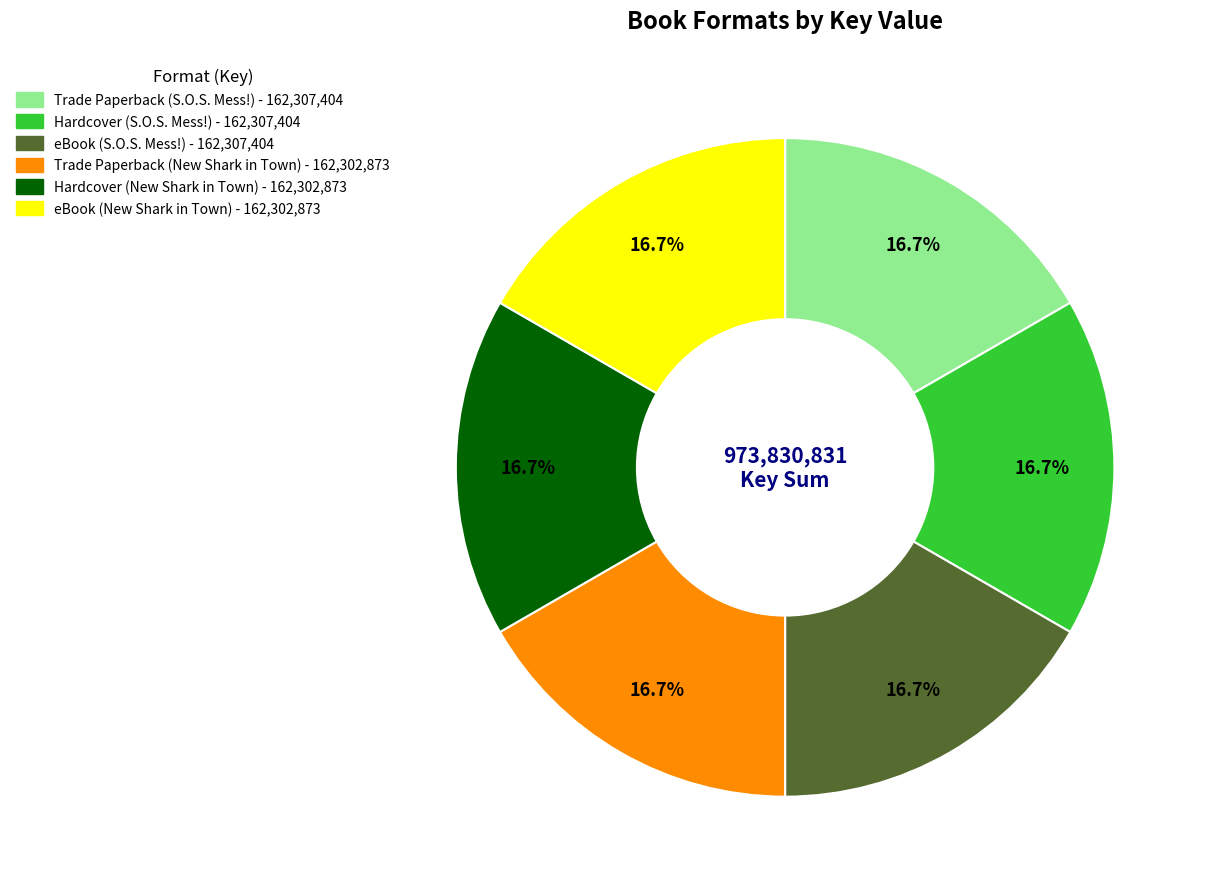

Does Hardcover (S.O.S. Mess!) represent more than half of the total?

No